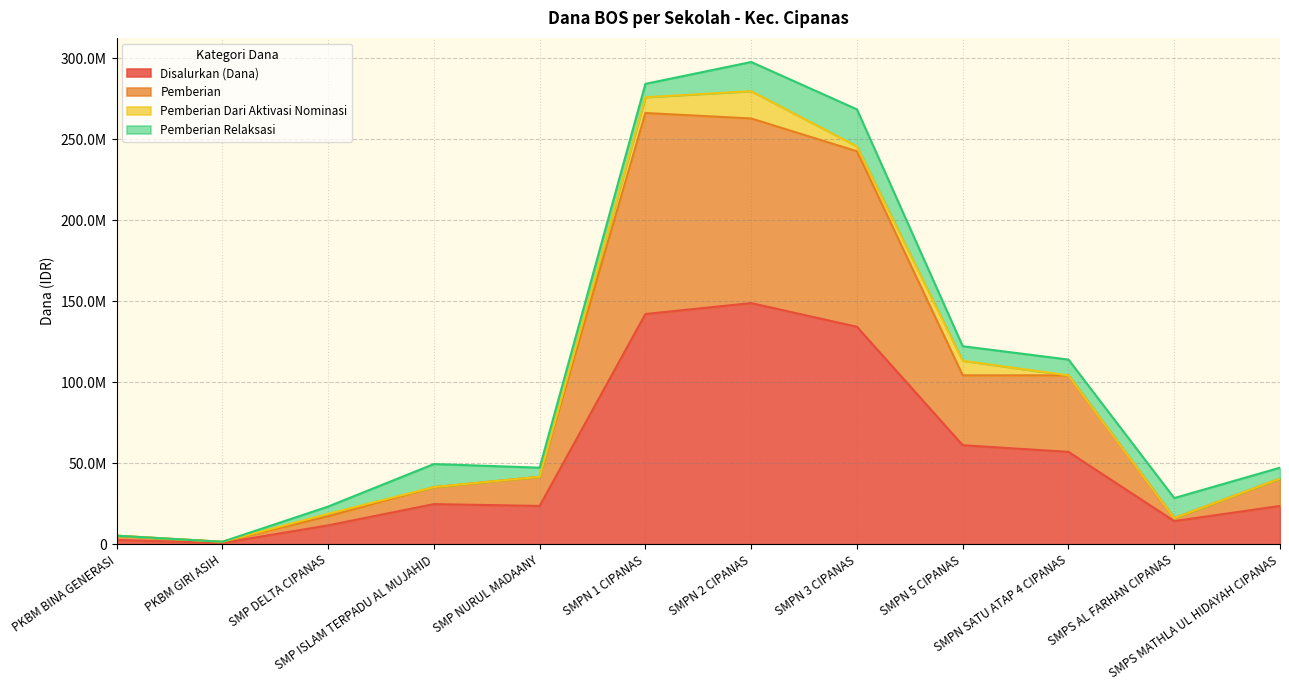

Which category has the lowest value across all series?

PKBM GIRI ASIH